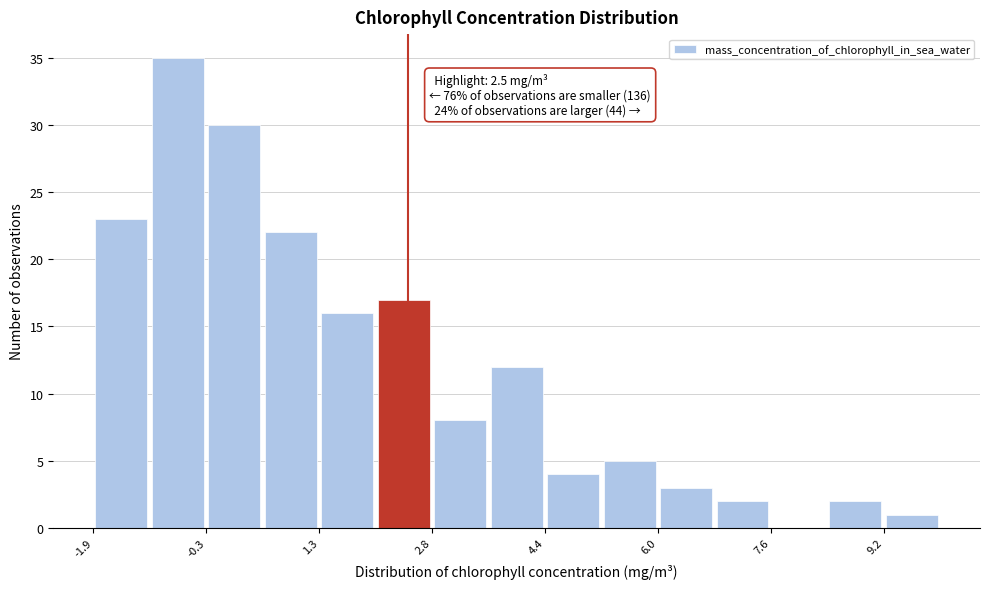

Around what value on the x-axis is the tallest bar? Give the approximate position of its centre, as read against the axis.

-0.8